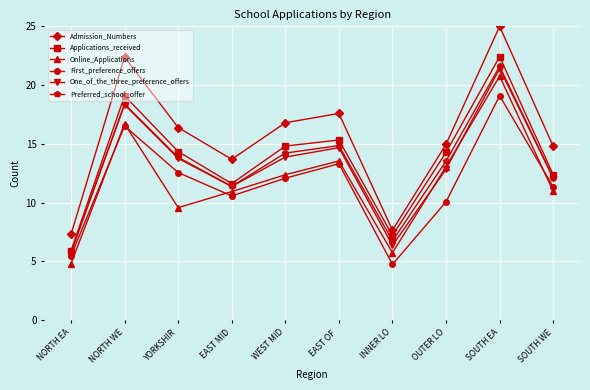

True or false: Admission_Numbers and One_of_the_three_preference_offers cross at least once.

False